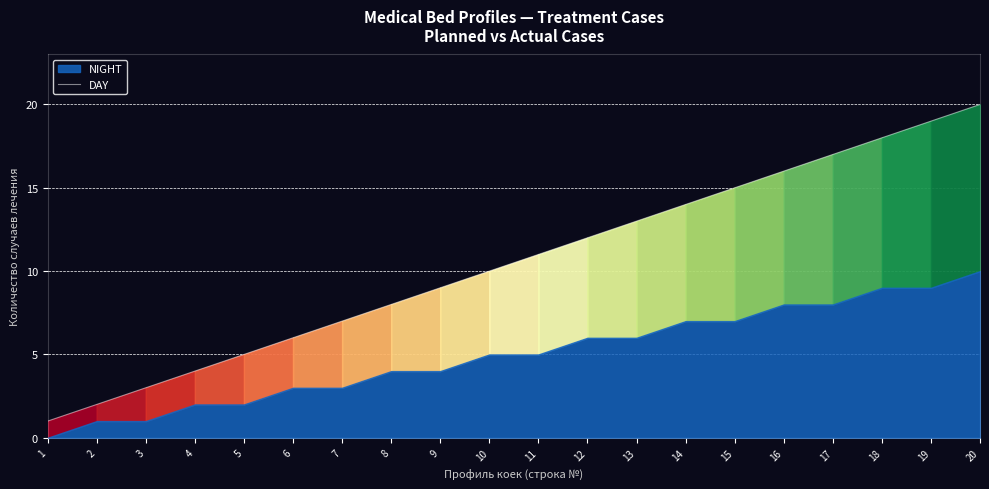

What is the value of the 4th point from the left?

4